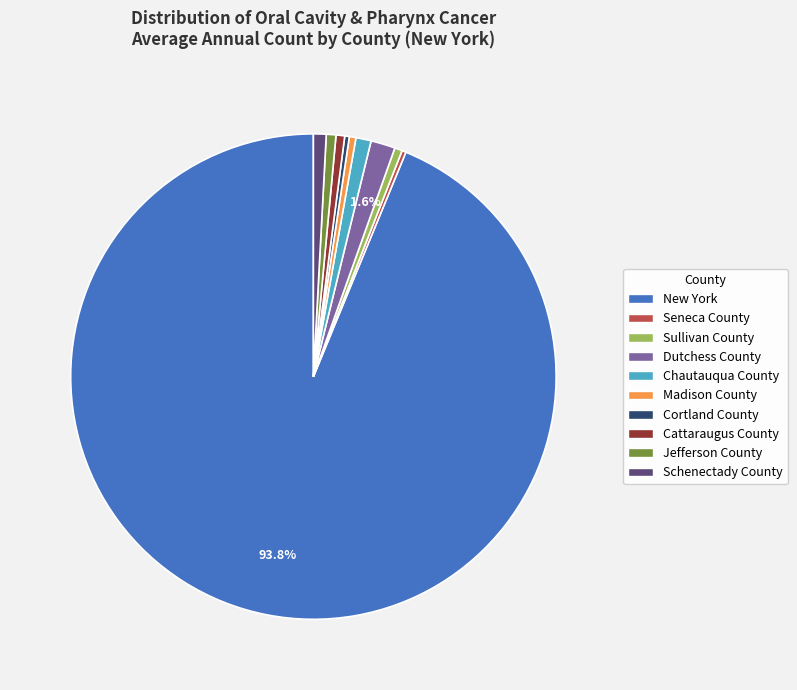

The Chautauqua County slice represents 7% of the pie. True or false?

False